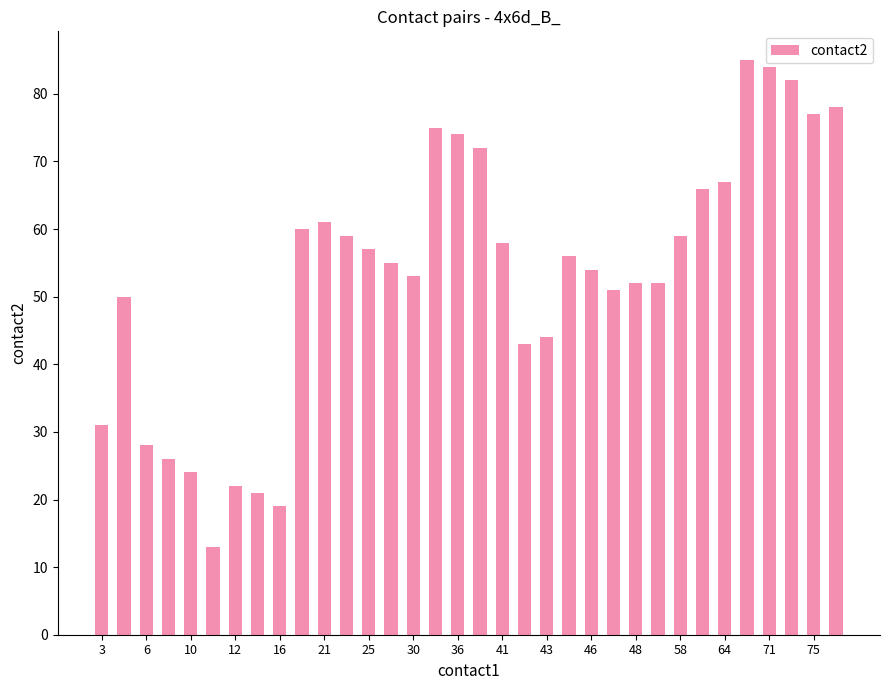

What is the smallest value displayed?

13